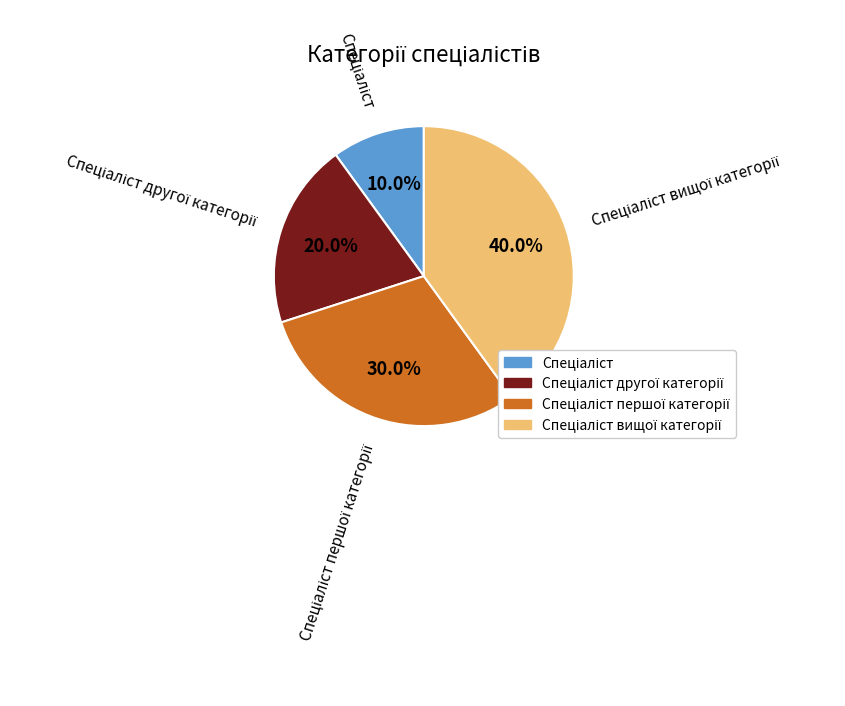

Is there a majority slice in this chart?

No